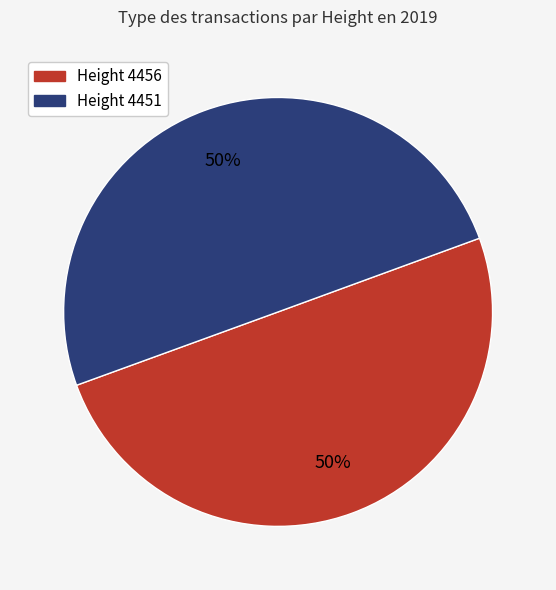

Approximately how many times larger is the value at Height 4456 compared to Height 4451?

1.0